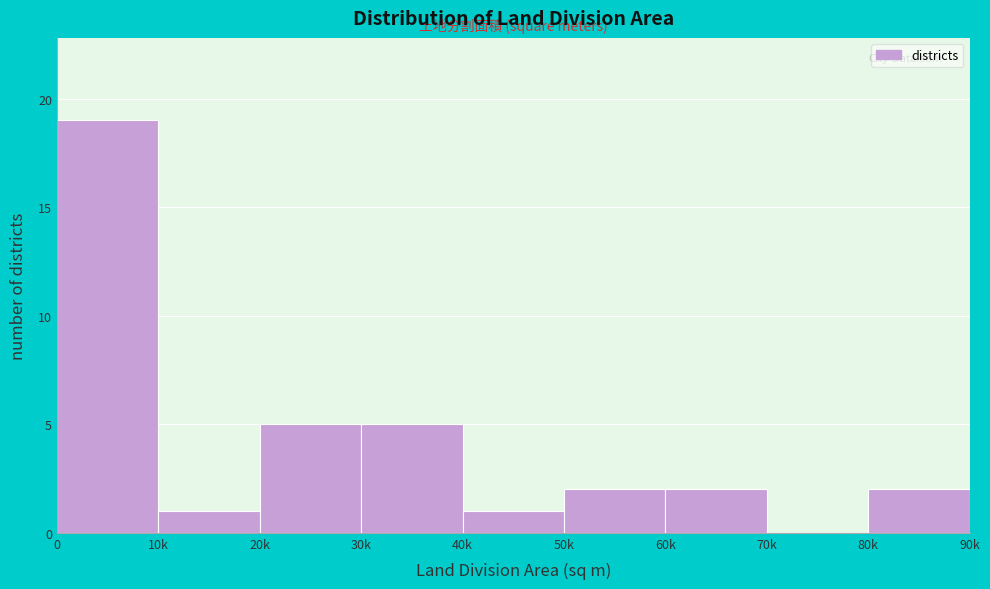

Reading right to left, extract all data points from this chart.

80k=2	70k=0	60k=2	50k=2	40k=1	30k=5	20k=5	10k=1	0=19